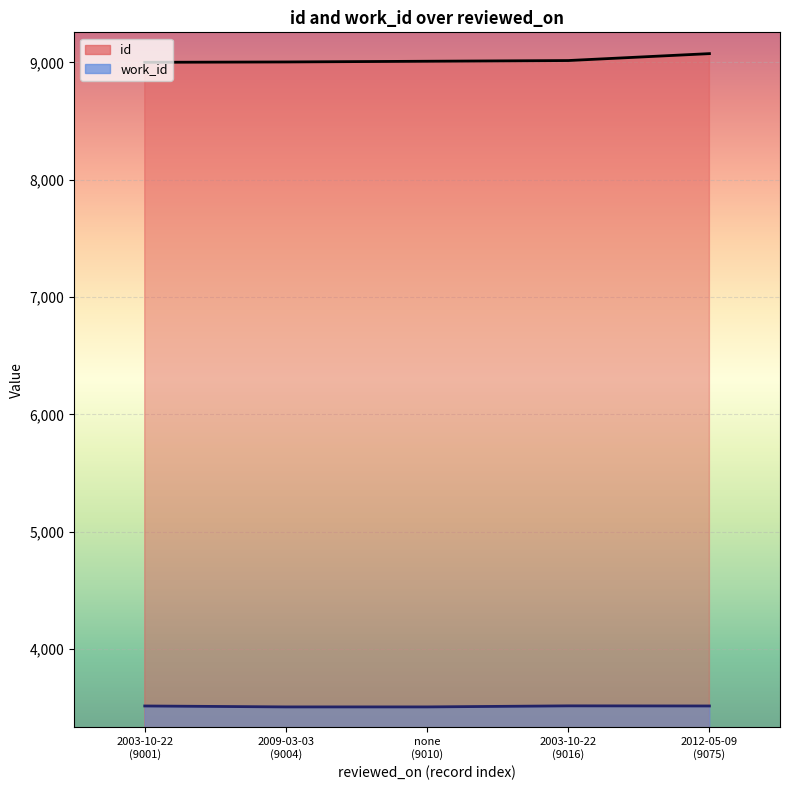

True or false: work_id and id intersect in this chart.

False